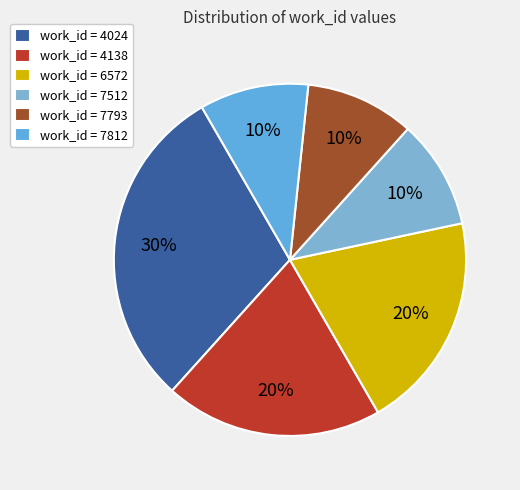

How many segments does this pie chart have?

6